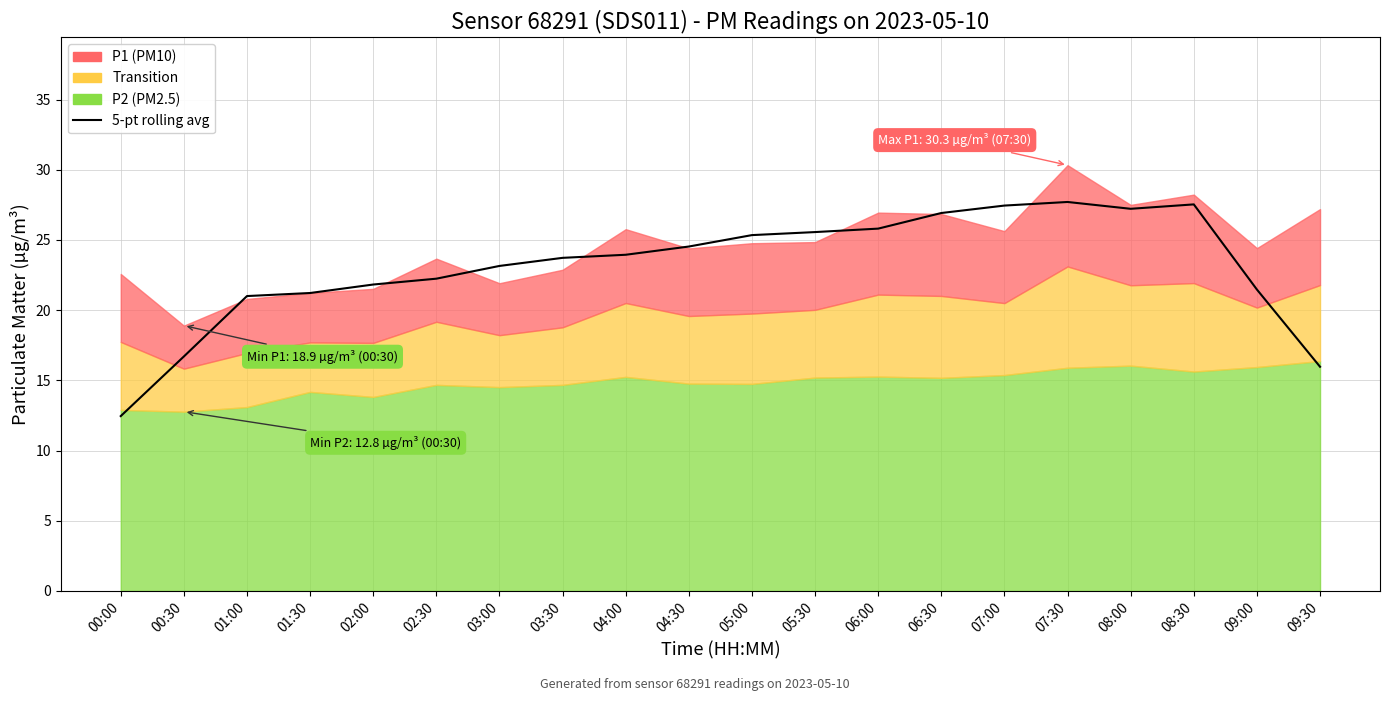

Which category has the highest value across all series?

07:30